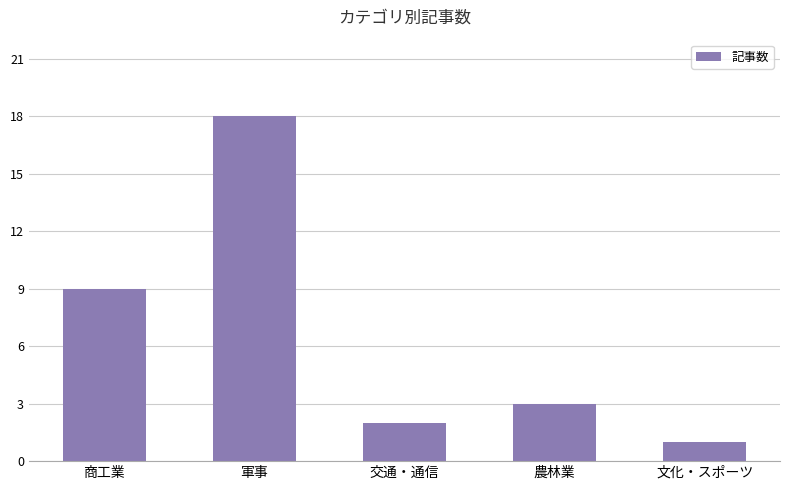

Does the chart contain stacked bars?

No